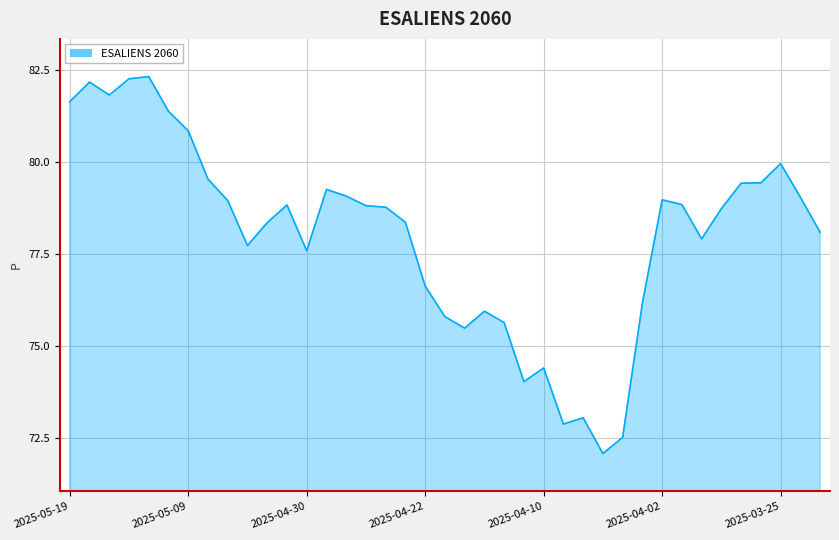

What is the greatest value displayed?

82.3